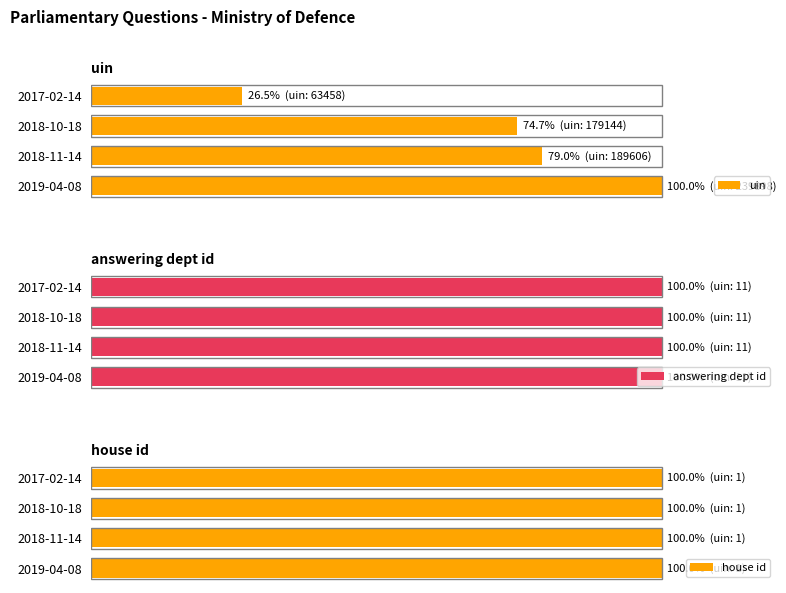

How many values in the uin series exceed 79?

2